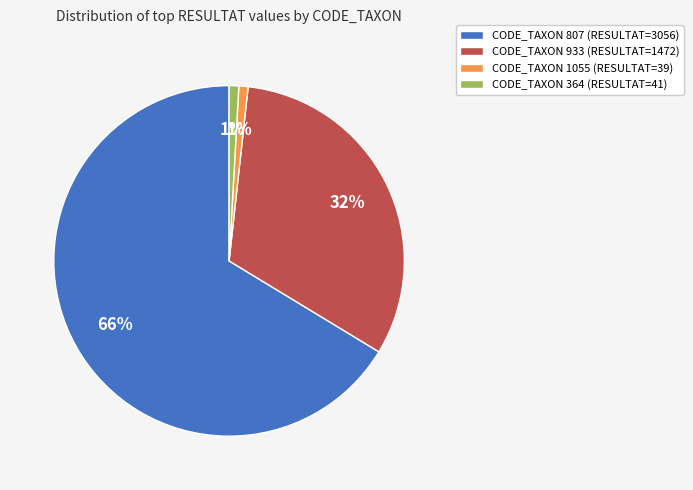

How many slices are in this pie chart?

4